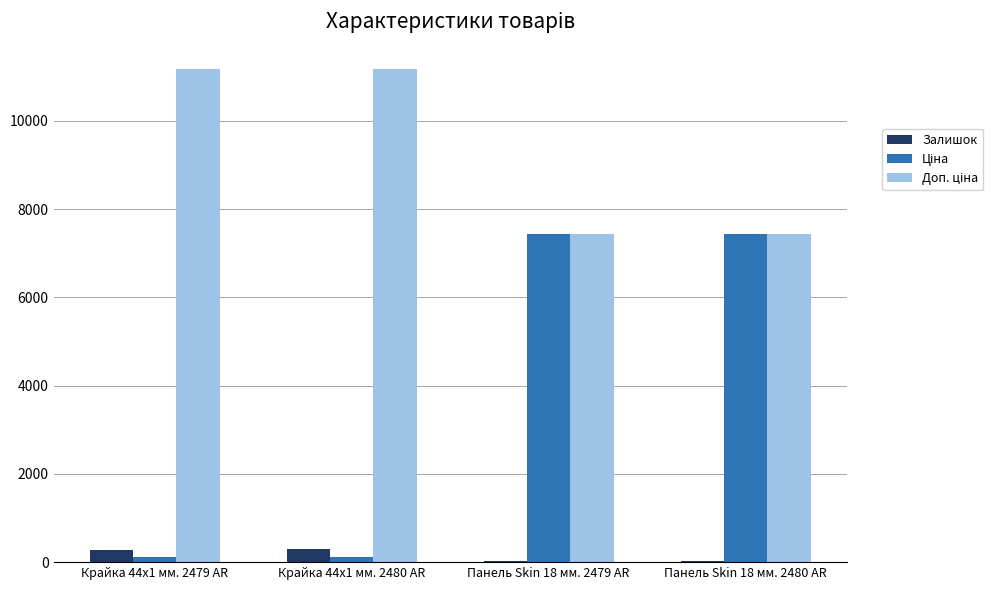

What is the maximum value shown in the chart?

11169.0